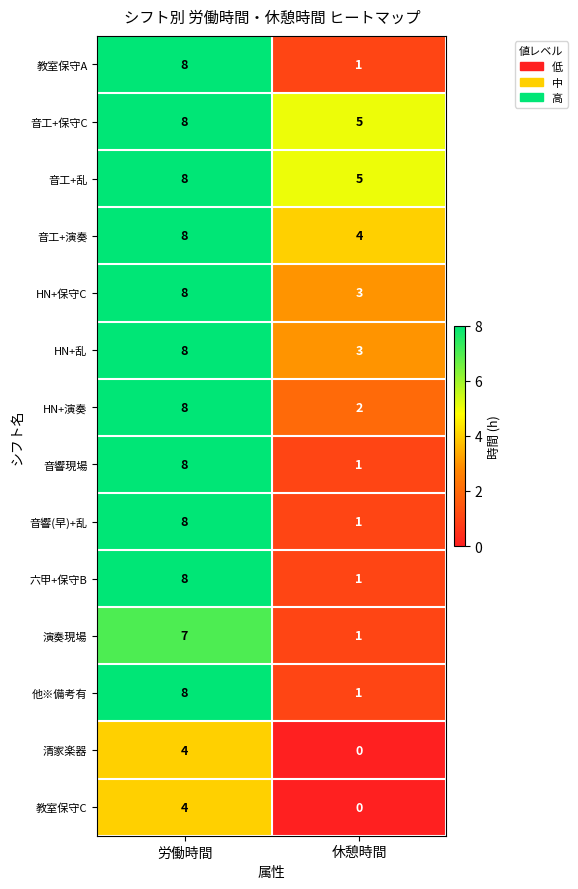

Reading right to left, transcribe all the data shown in this chart.

教室保守A: 1	8
音工+保守C: 5	8
音工+乱: 5	8
音工+演奏: 4	8
HN+保守C: 3	8
HN+乱: 3	8
HN+演奏: 2	8
音響現場: 1	8
音響(早)+乱: 1	8
六甲+保守B: 1	8
演奏現場: 1	7
他※備考有: 1	8
清家楽器: 0	4
教室保守C: 0	4